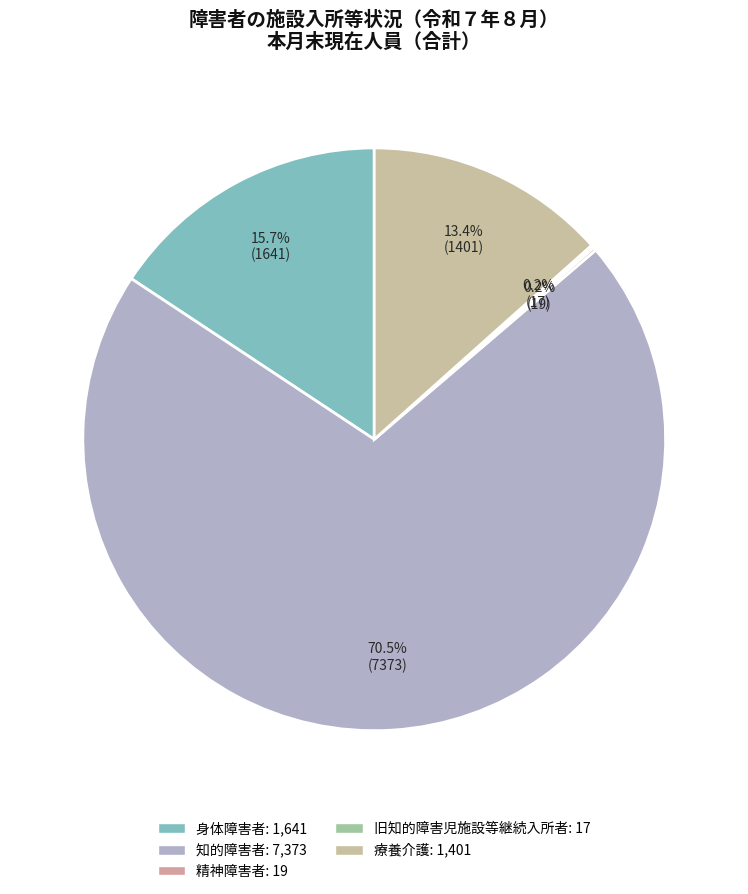

What is the change in value from 知的障害者 to 旧知的障害児施設等継続入所者?

-7356